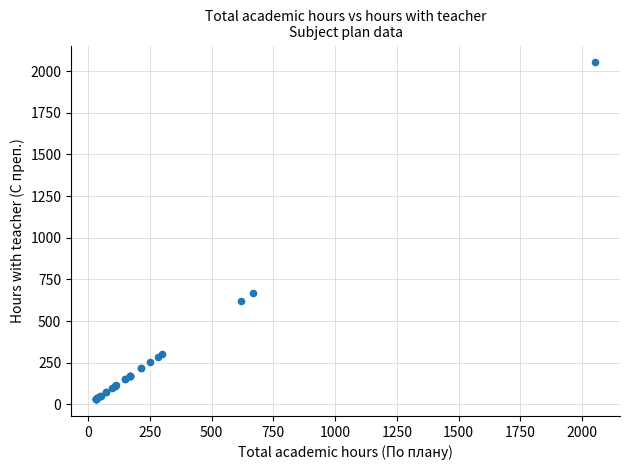

What Y value in the scatter plot is closest to 1042?

668